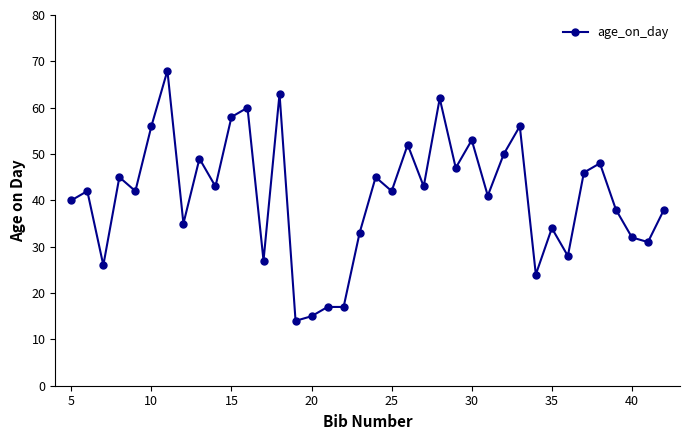

What is the greatest value displayed?

68